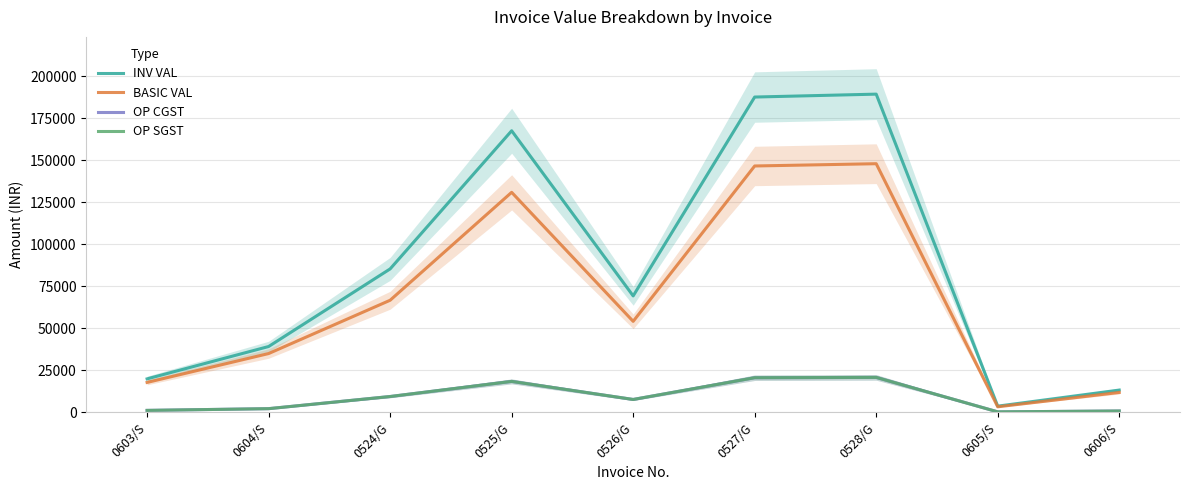

How many data points in OP SGST are less than 7566?

4